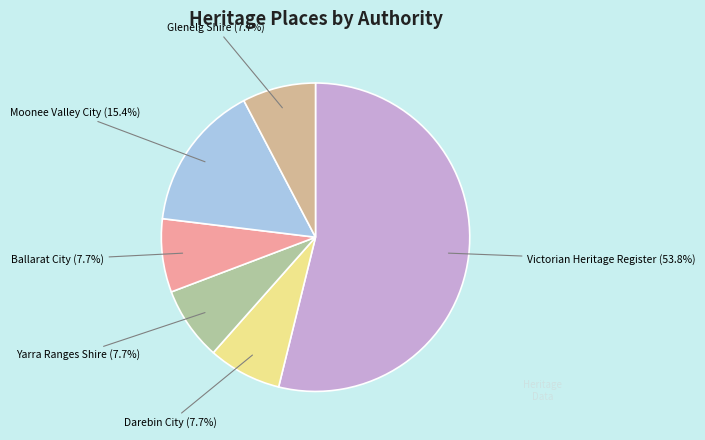

To the nearest percent, what is the average slice percentage?

17%